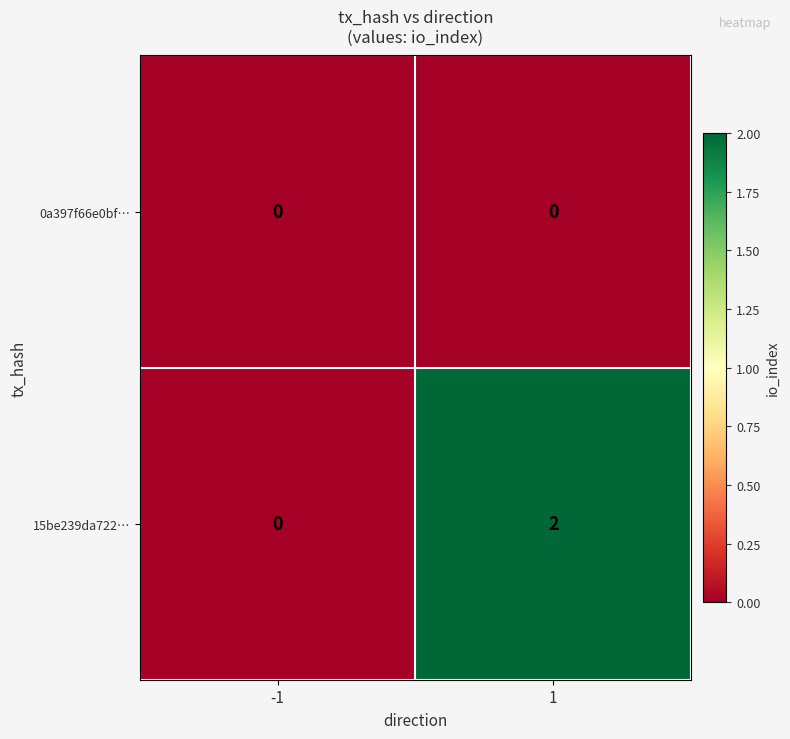

Count the number of categories in the chart.

2